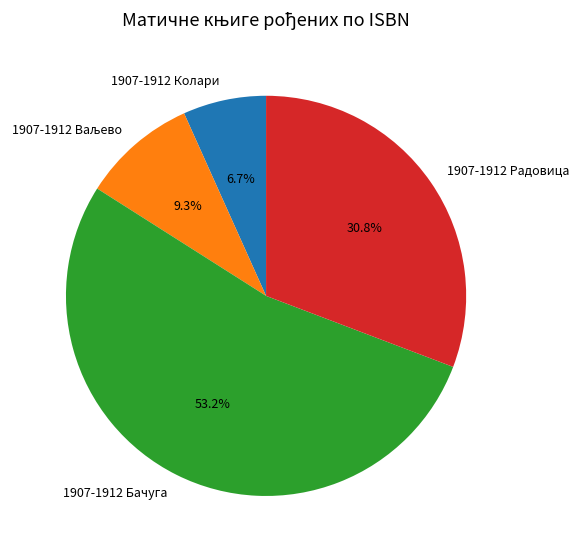

What is the ratio of the value at 1907-1912 Колари to the value at 1907-1912 Радовица?

0.2